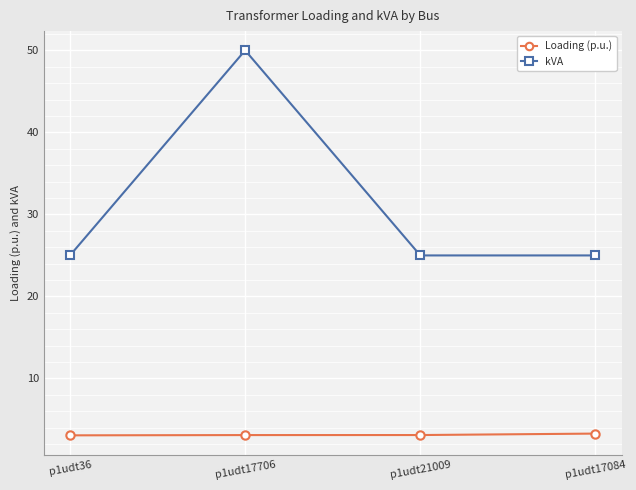

Is the value of kVA at p1udt17706 greater than the value of Loading (p.u.) at p1udt17706?

Yes